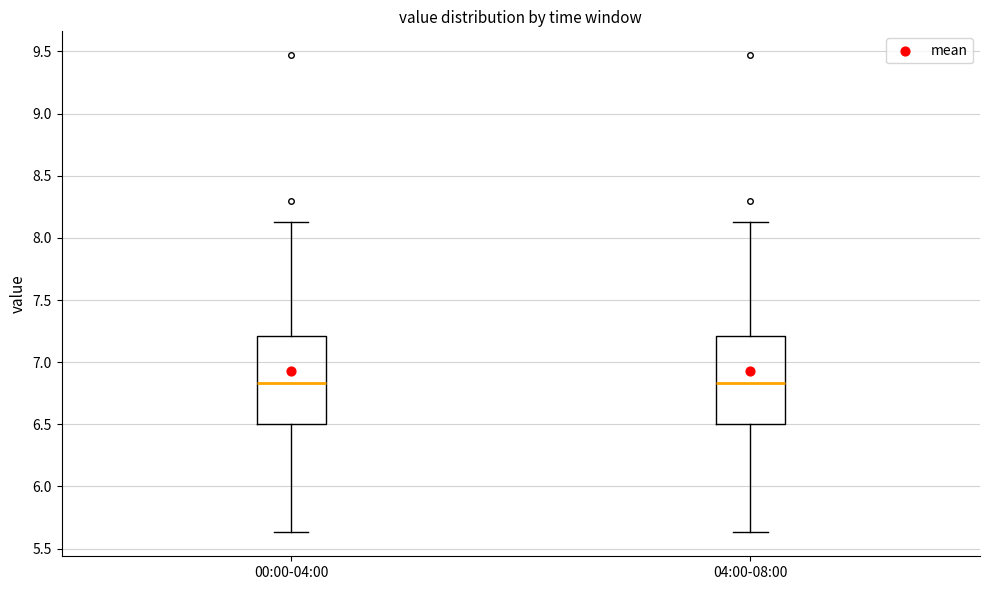

Reading left to right, transcribe this box plot: for each box, give where its median line is, the range the box spans, and where its two whiskers end, as read against the y-axis. The values are not printed on the chart, so give them approximately, as read against the axis.

00:00-04:00: median 6.85, box 6.50 to 7.20, whiskers 5.65 to 8.15
04:00-08:00: median 6.85, box 6.50 to 7.20, whiskers 5.65 to 8.15